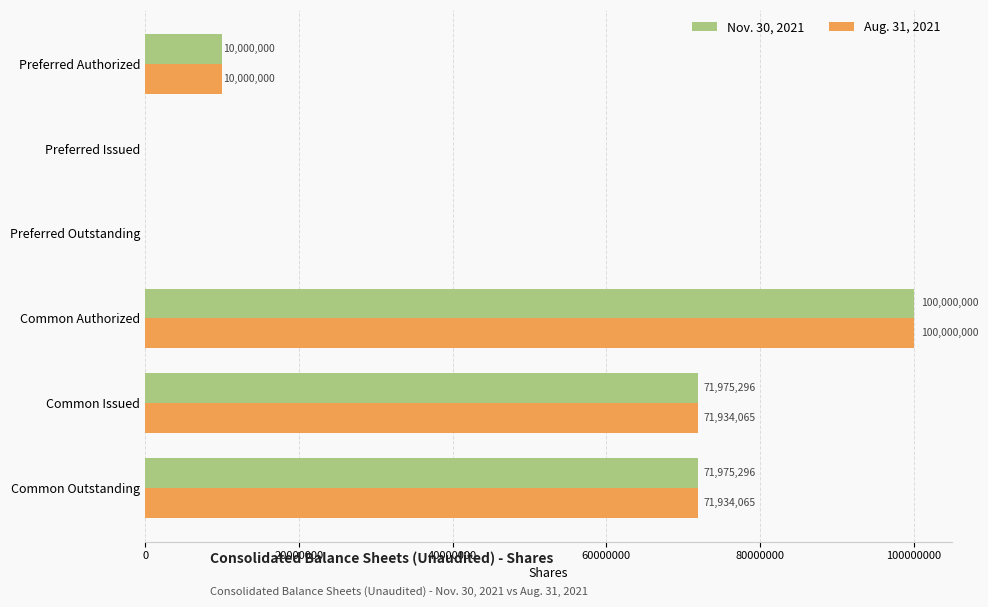

How many series are shown in this chart?

2